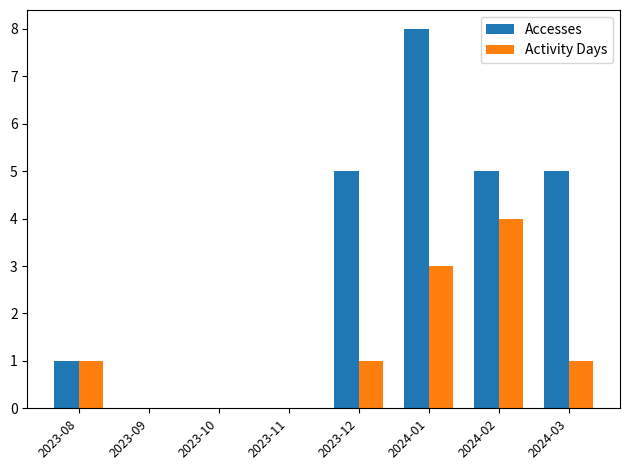

What is the sum of all Accesses values?

24